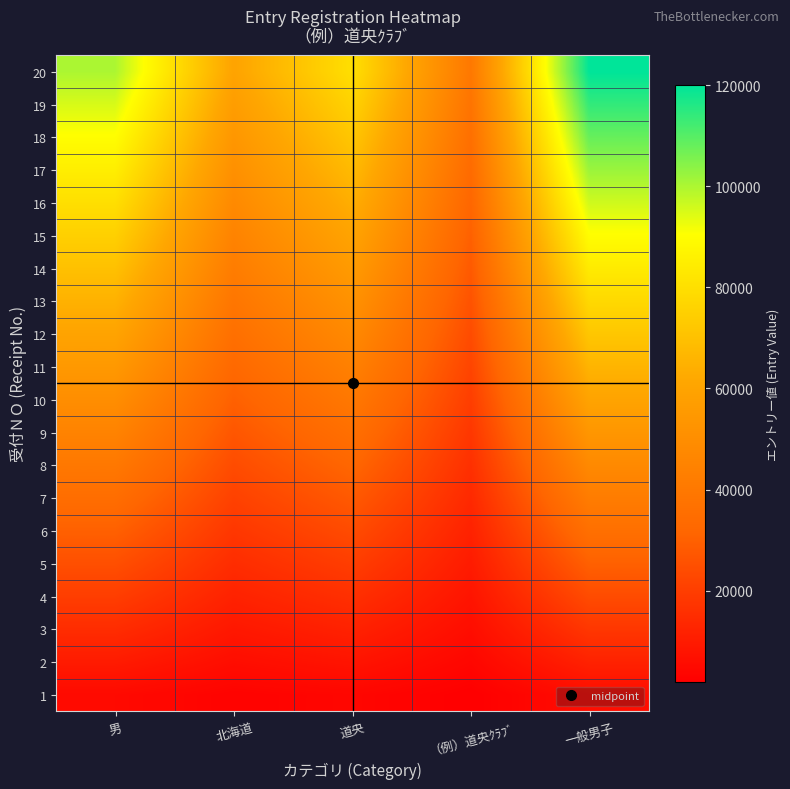

What is the minimum value shown in the chart?

2000